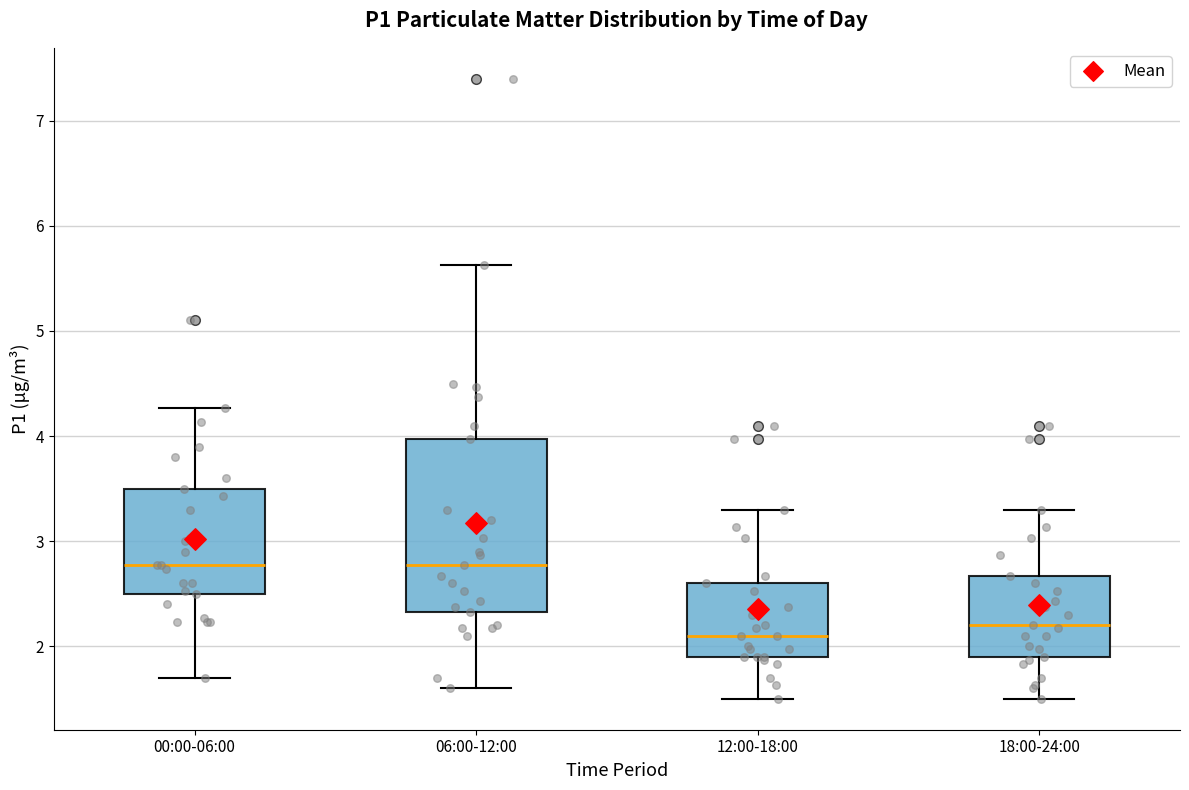

Which box is the tallest, from its lower edge to its upper edge?

06:00-12:00